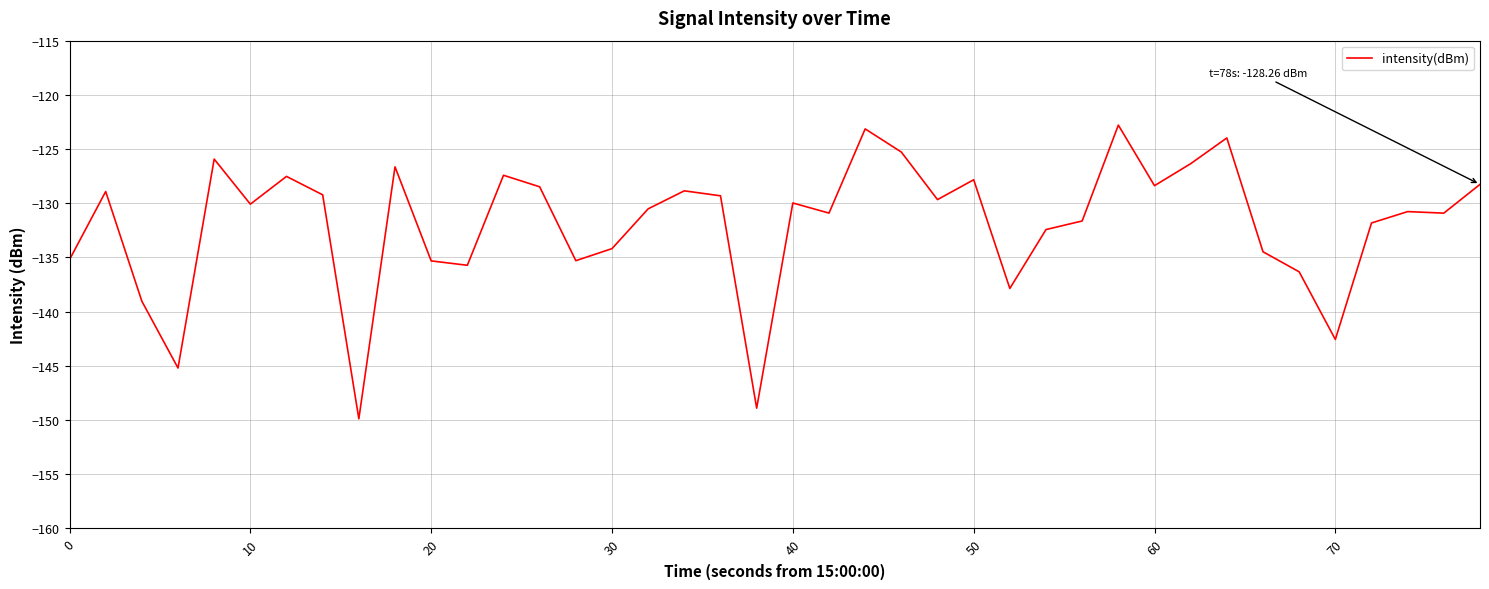

How many lines are shown in the chart?

1